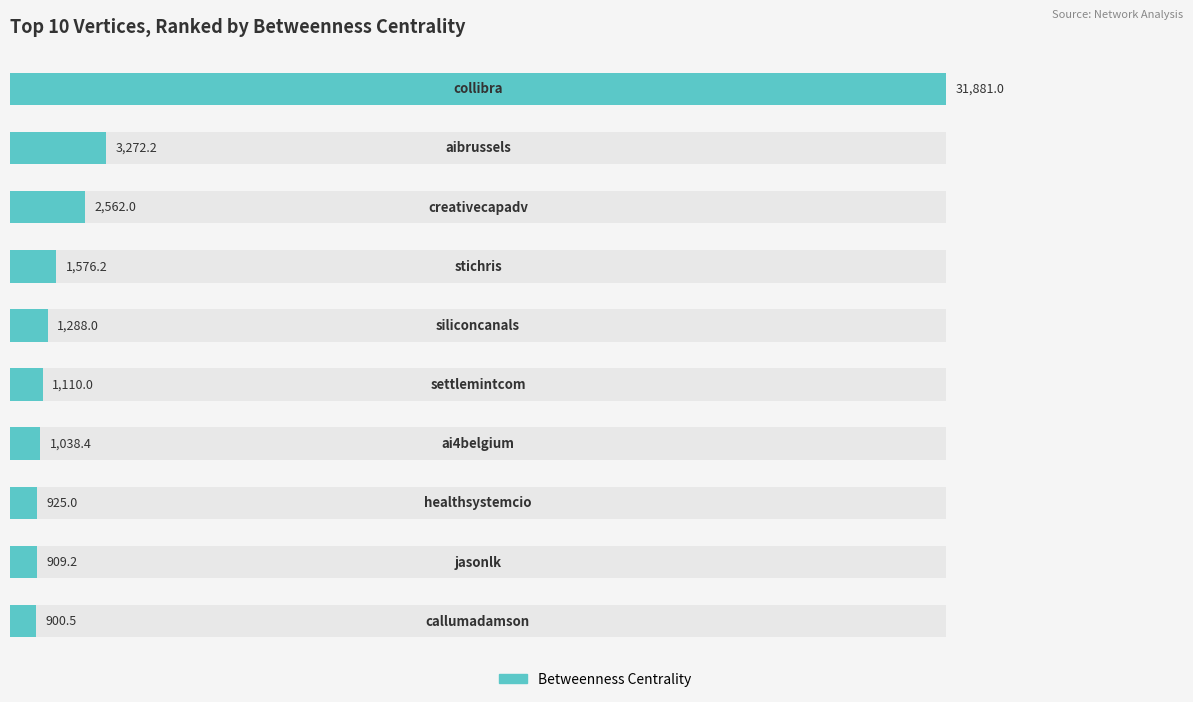

Does the chart contain any negative values?

No